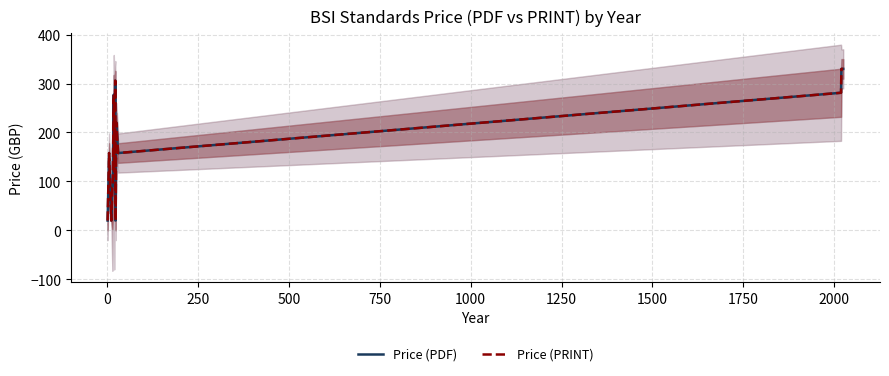

What is the maximum value for Price (PRINT)?

330.0